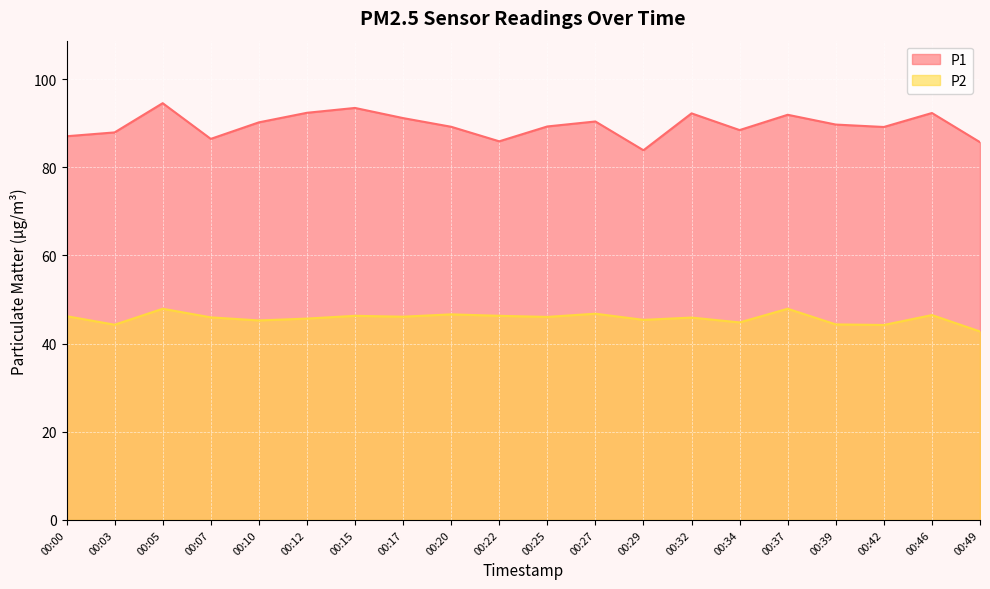

In P2, how many points are lower than both neighbors (excluding endpoints)?

7